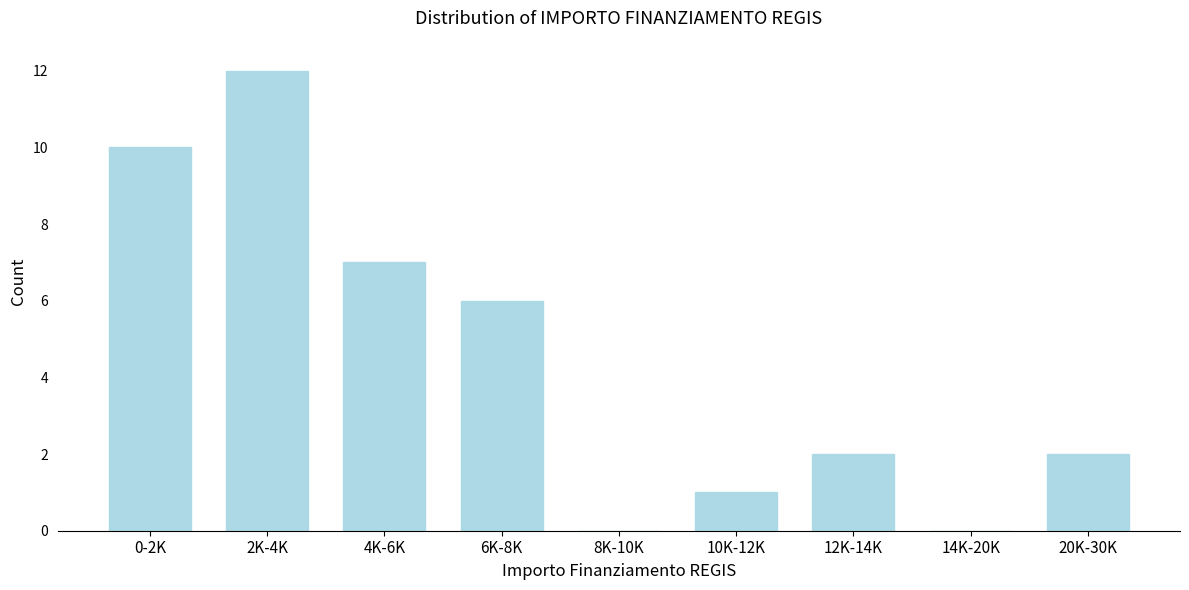

Reading left to right, list all the values displayed in this chart.

0-2K=10	2K-4K=12	4K-6K=7	6K-8K=6	8K-10K=0	10K-12K=1	12K-14K=2	14K-20K=0	20K-30K=2